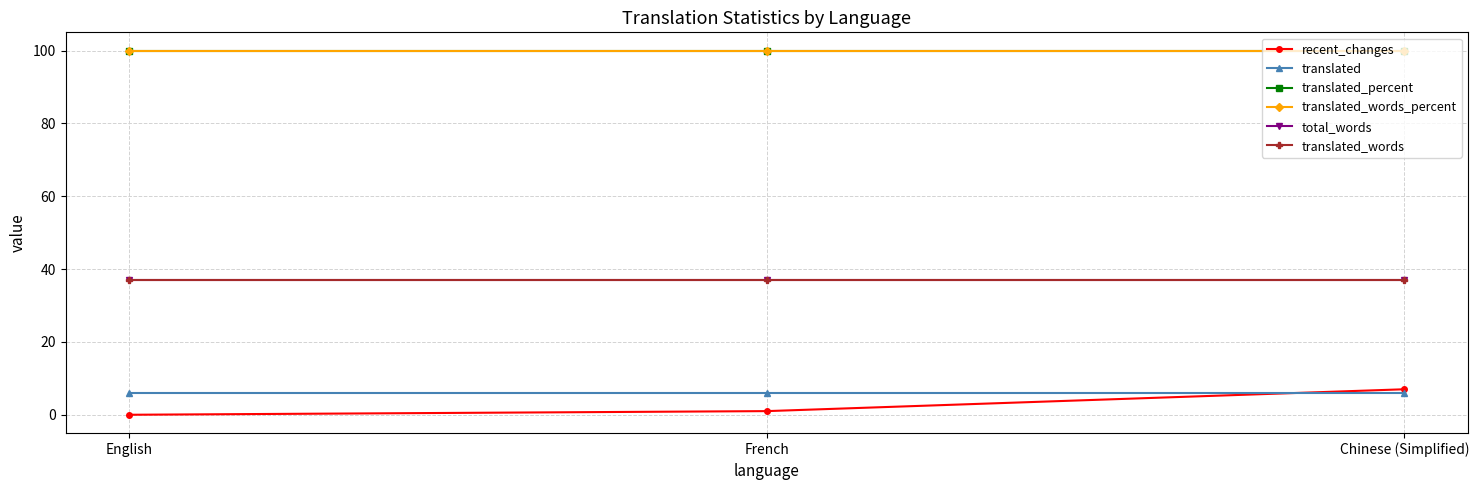

What is the total value across all series at Chinese (Simplified)?

287